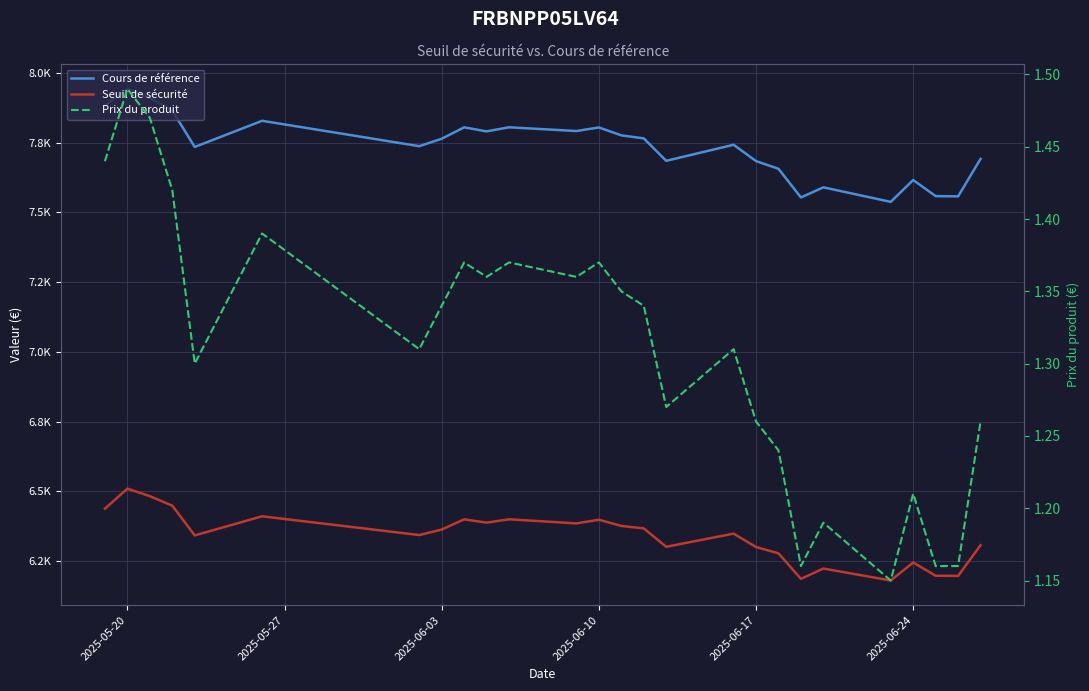

The Seuil de sécurité series shows 3237.5 at 24. True or false?

False